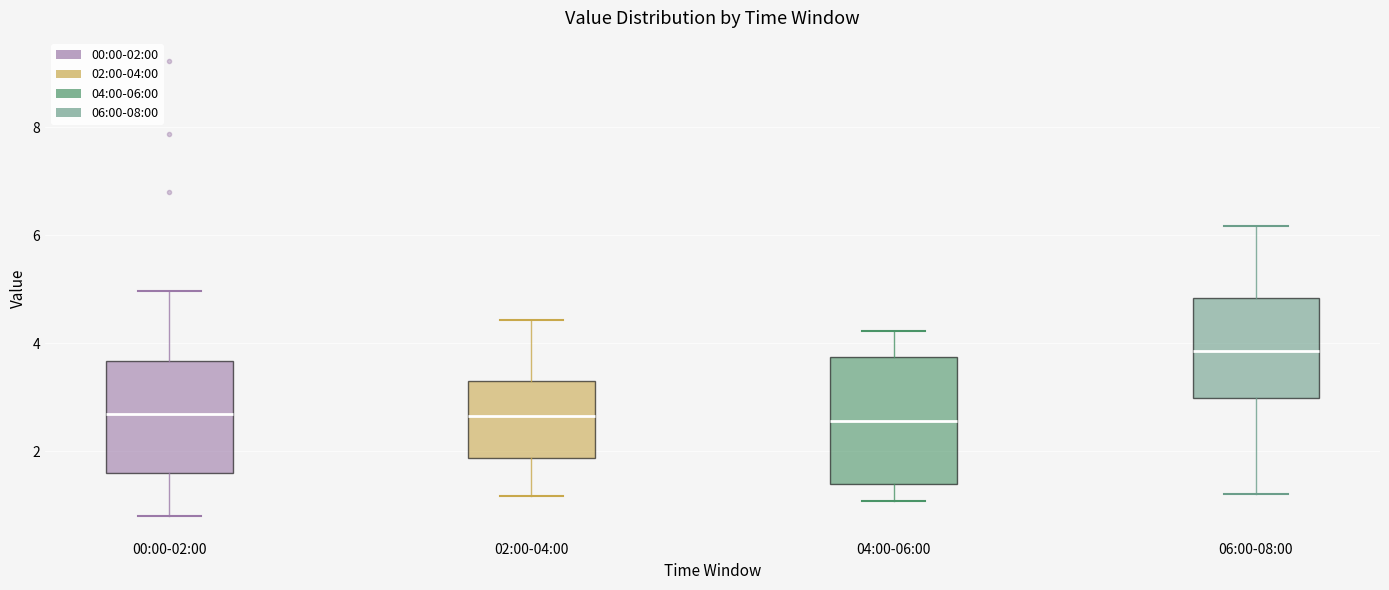

Reading left to right, transcribe this box plot: for each box, give where its median line is, the range the box spans, and where its two whiskers end, as read against the y-axis. The values are not printed on the chart, so give them approximately, as read against the axis.

00:00-02:00: median 2.6, box 1.6 to 3.6, whiskers 0.8 to 5.0
02:00-04:00: median 2.6, box 1.8 to 3.2, whiskers 1.2 to 4.4
04:00-06:00: median 2.6, box 1.4 to 3.8, whiskers 1.0 to 4.2
06:00-08:00: median 3.8, box 3.0 to 4.8, whiskers 1.2 to 6.2